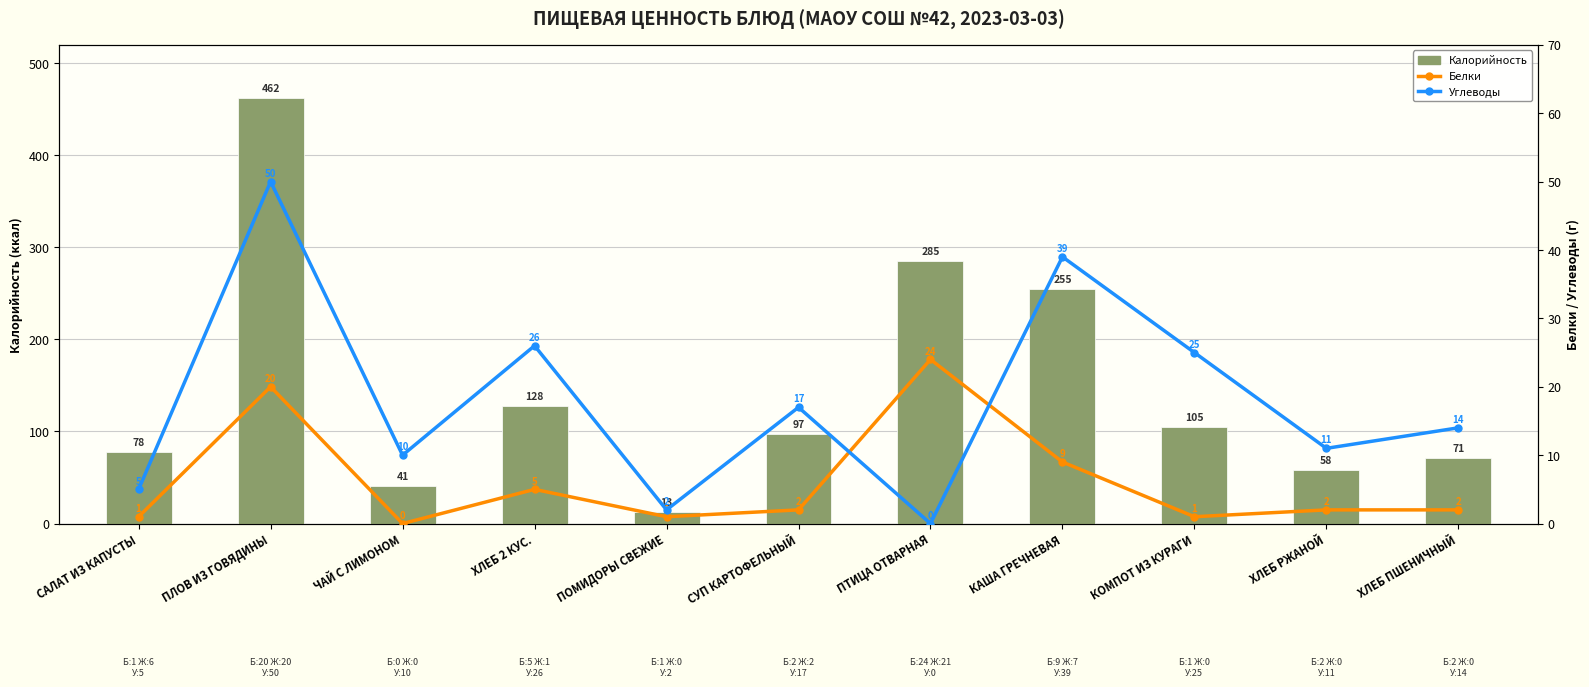

What is the label of the 3rd bar from the right?

КОМПОТ ИЗ КУРАГИ